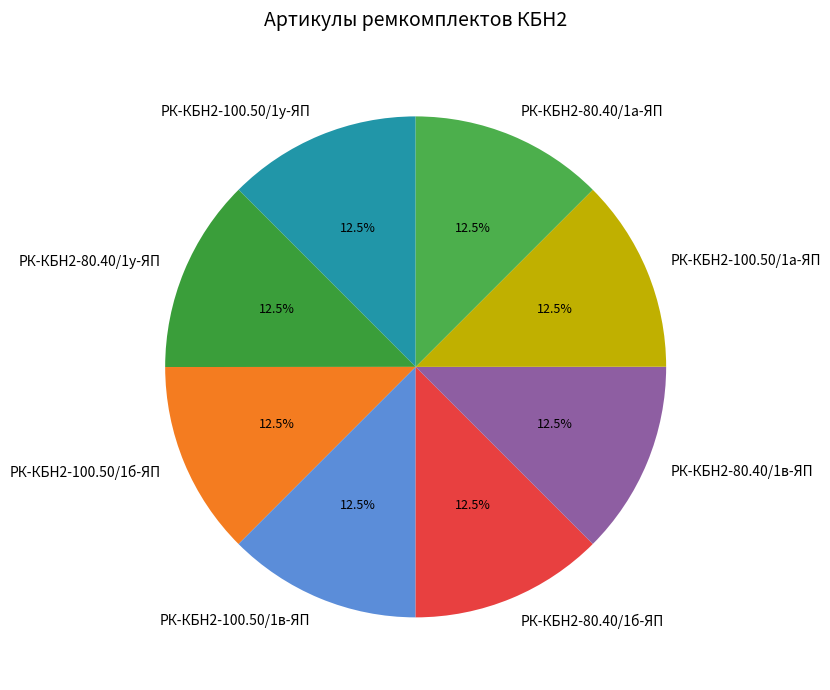

To the nearest percent, what is the combined percentage of РК-КБН2-100.50/1б-ЯП and РК-КБН2-80.40/1в-ЯП?

25%